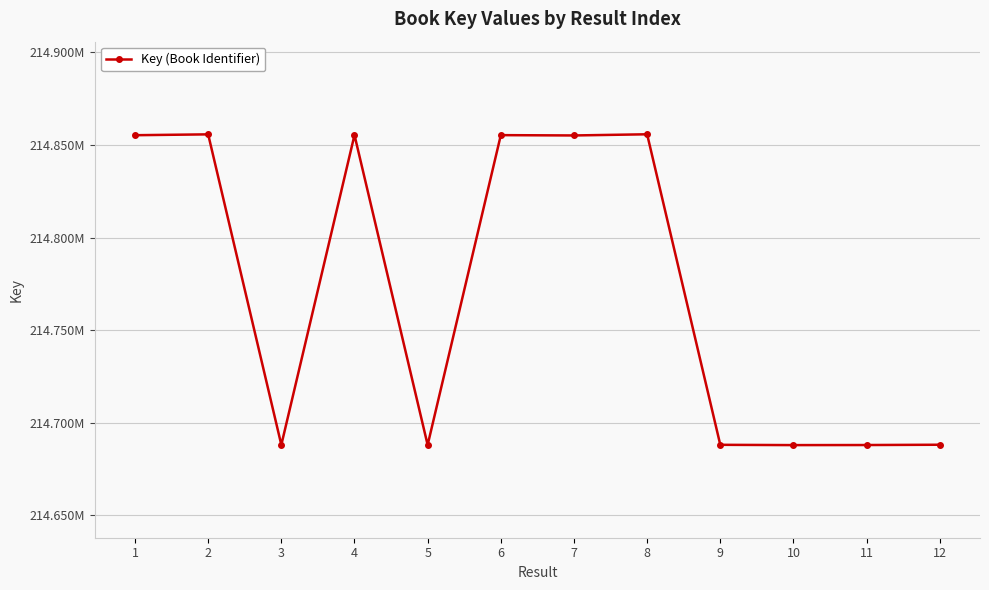

How many points are higher than both their immediate neighbors (excluding endpoints)?

4